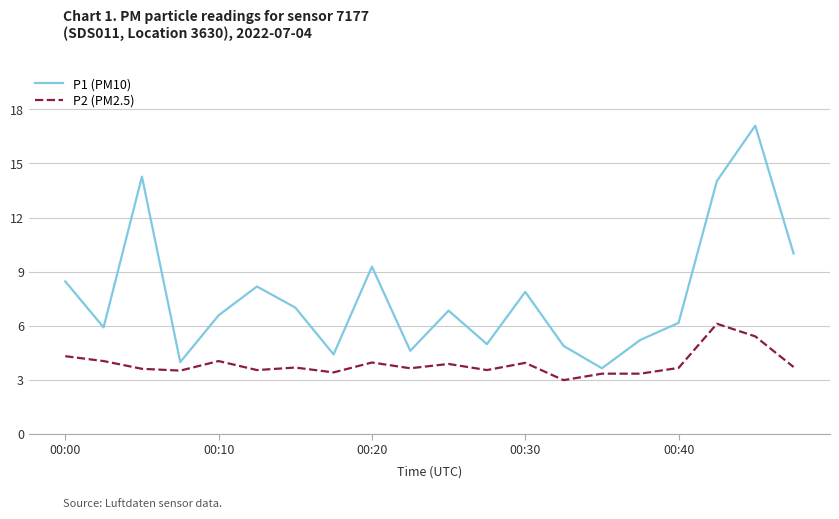

What is the difference between the maximum and minimum values in the P1 (PM10) series?

13.5